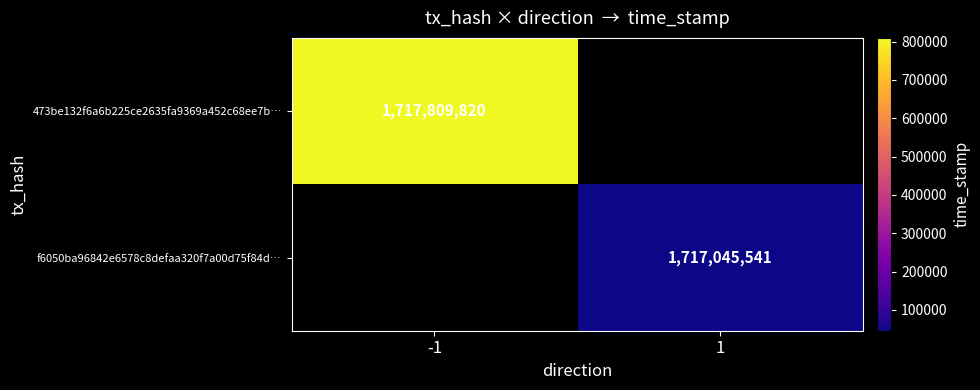

The value of f6050ba96842e6578c8defaa320f7a00d75f84d… at 1 is 1717045541. True or false?

True